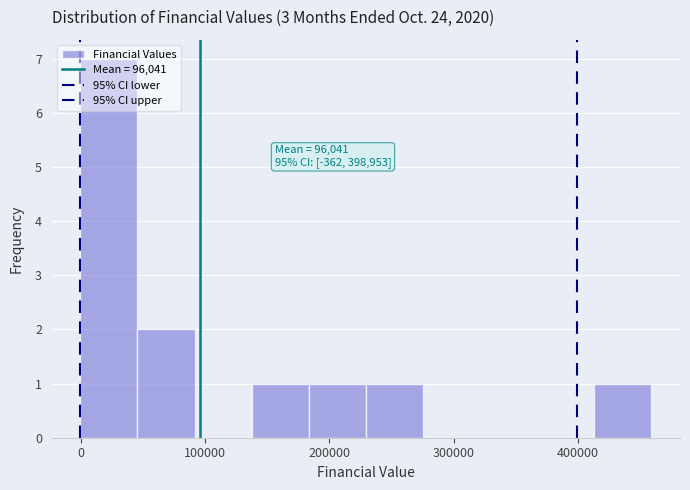

Which range on the x-axis has the tallest bar?

0 to 50000